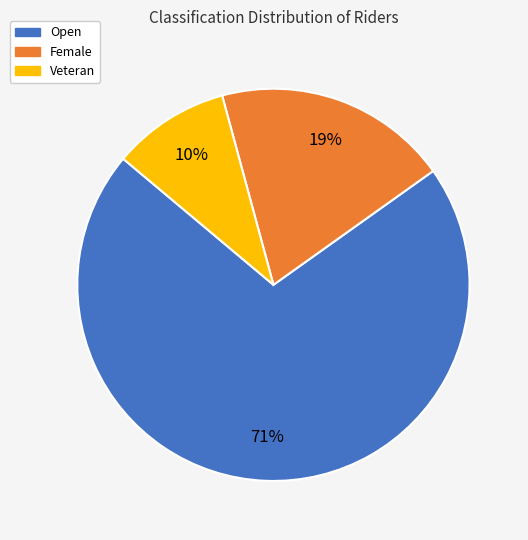

Combined, do Female and Open account for over 50%?

Yes